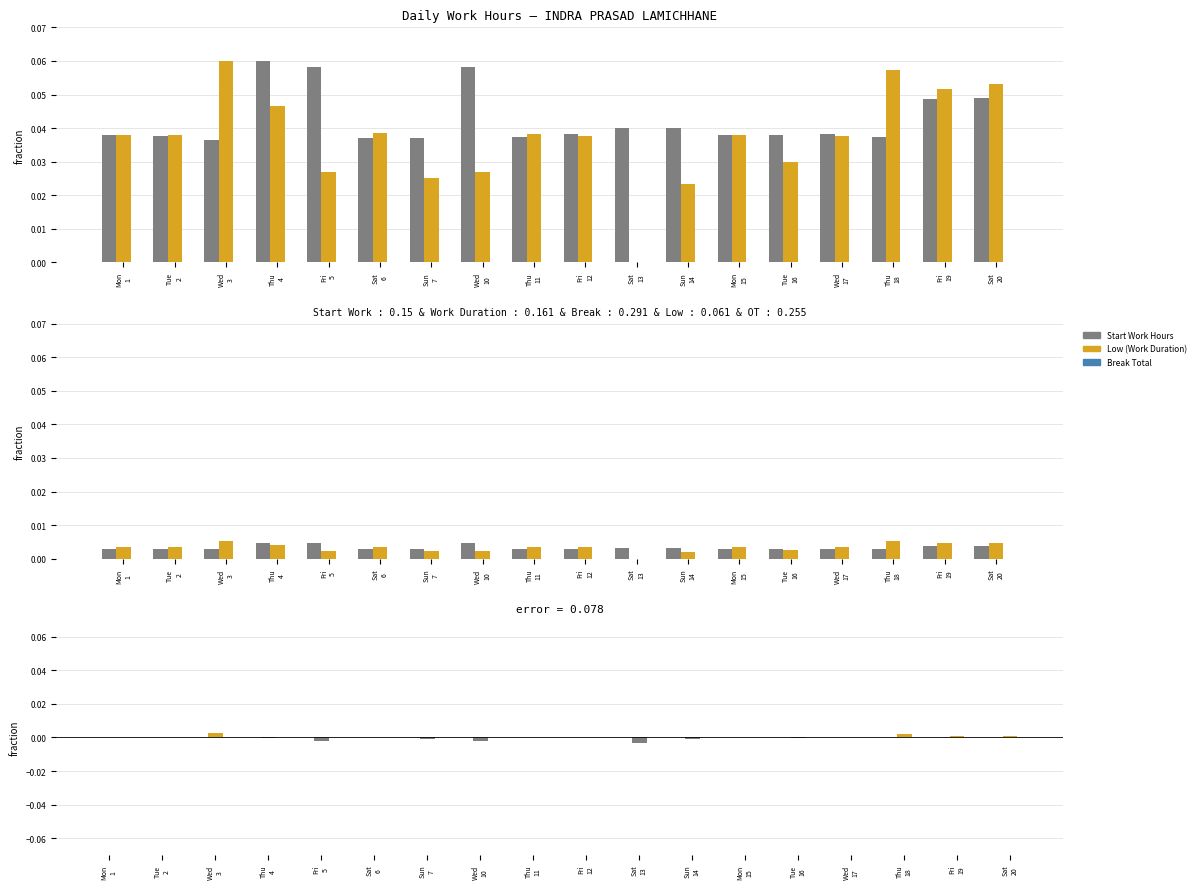

What is the label of the 2nd bar from the left?

Tue
2